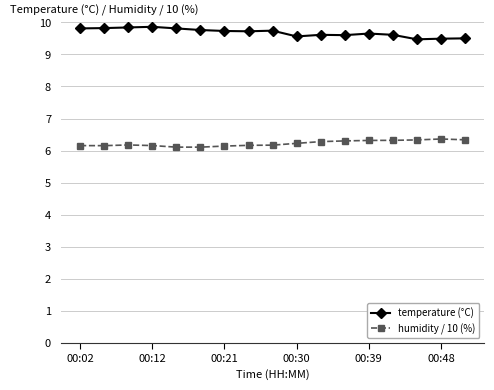

What is the average value of the temperature (°C) series?

9.7